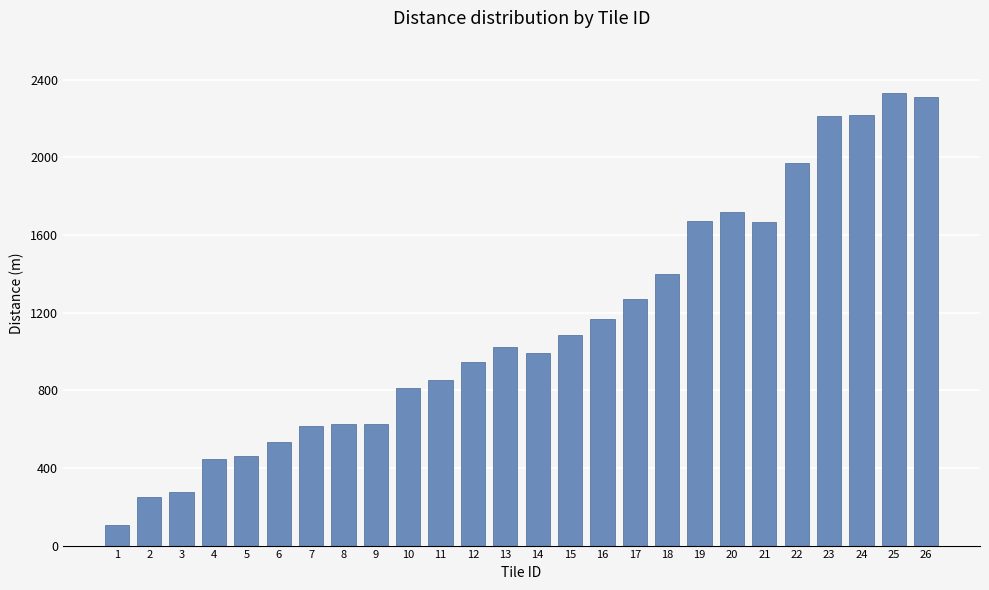

What is the difference between the second highest and second lowest values?

2057.4